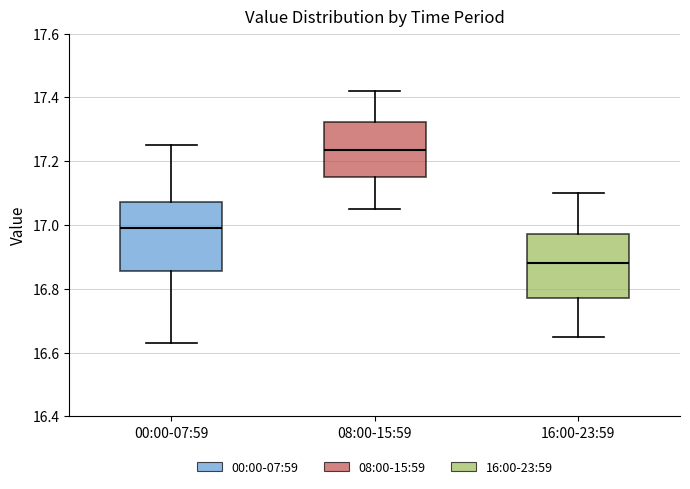

Where does the median line of the box for 16:00-23:59 sit on the y-axis? The values are not printed on the chart, so give them approximately, as read against the axis.

16.88